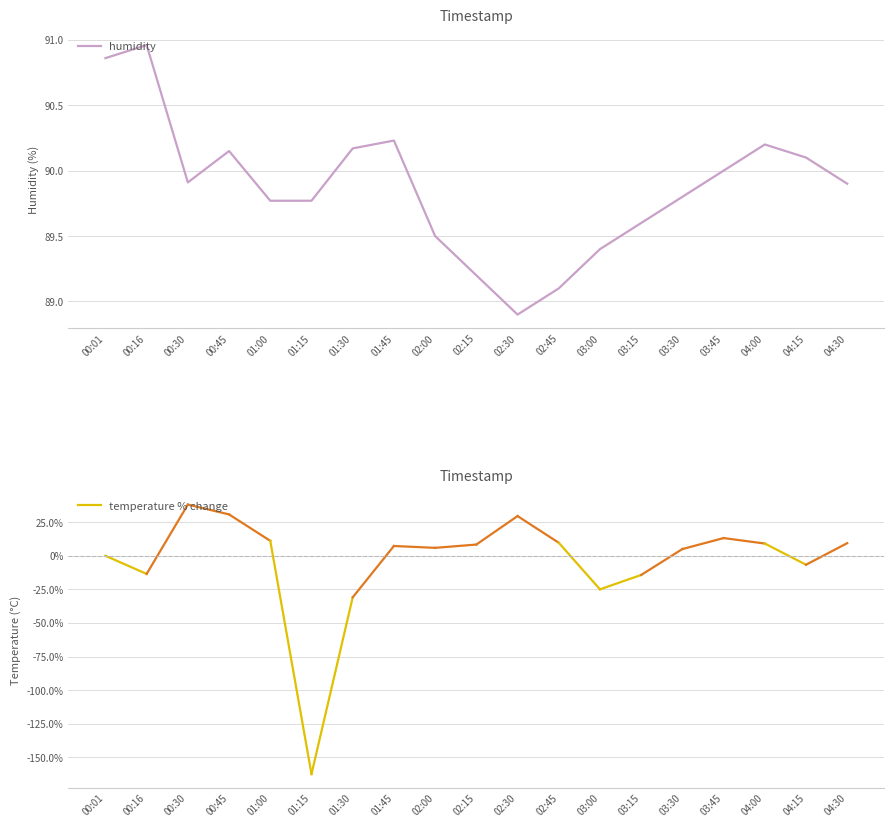

What is the change in value from 00:16 to 02:45?

-1.9